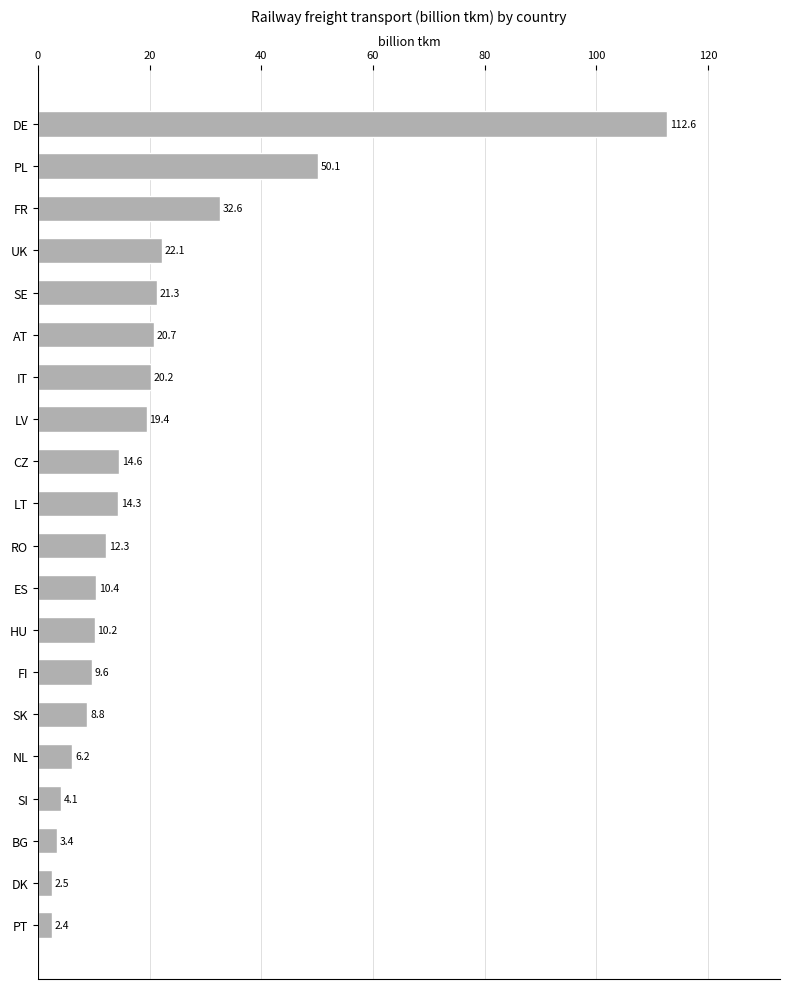

What is the difference between the values at SE and UK?

0.8